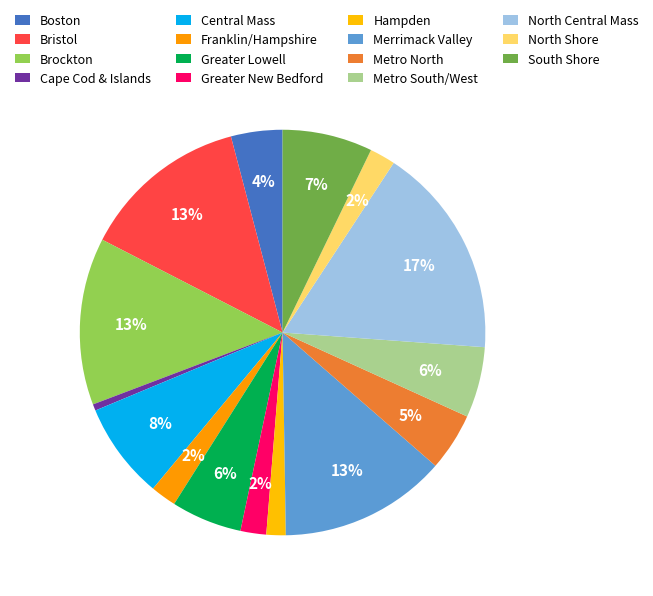

How many slices are in this pie chart?

15